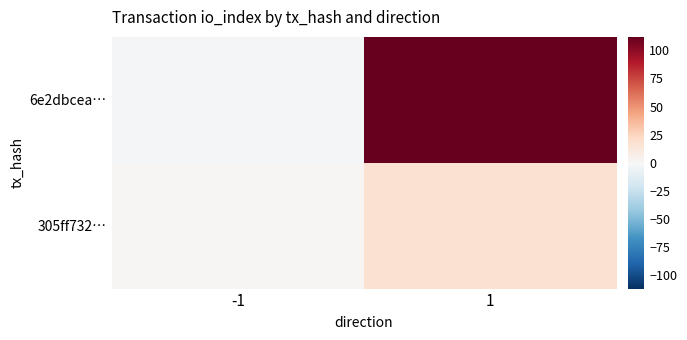

Which series has the largest total across all categories?

6e2dbcea…